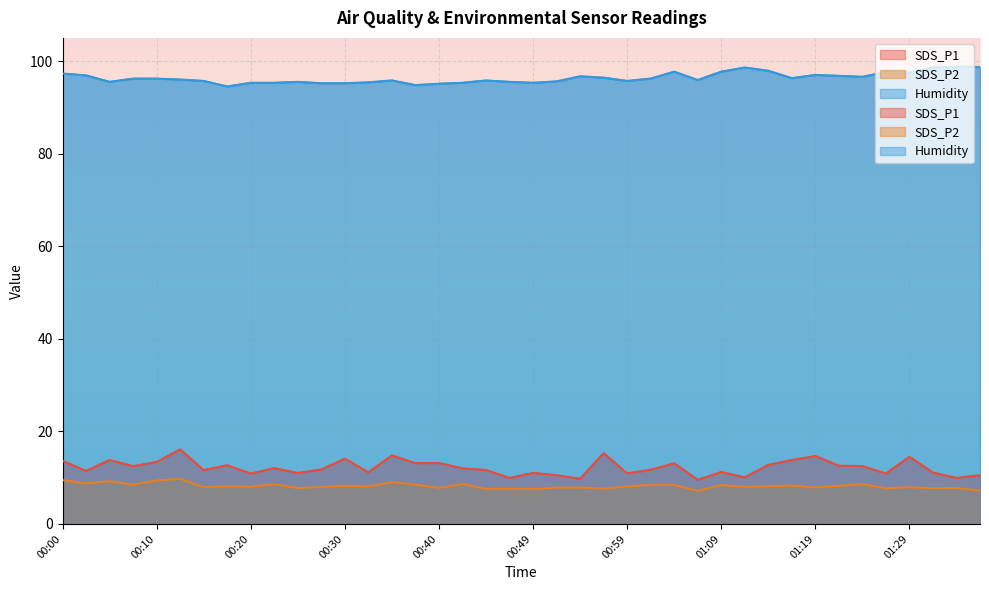

Reading left to right, list all the values displayed in this chart.

SDS_P1: 13.6	11.4	13.8	12.5	13.4	16.1	11.6	12.7	10.9	12.1	11.0	11.8	14.1	11.2	14.8	13.1	13.2	12.0	11.7	9.9	11.0	10.5	9.8	15.3	10.9	11.7	13.1	9.5	11.2	10.1	12.7	13.8	14.7	12.6	12.5	10.9	14.5	11.1	9.9	10.5
SDS_P2: 9.5	8.7	9.2	8.5	9.4	9.8	8.0	8.1	8.1	8.6	7.8	8.0	8.2	8.1	9.0	8.5	7.8	8.6	7.6	7.6	7.5	7.8	7.9	7.6	8.1	8.4	8.4	7.2	8.4	8.0	8.1	8.3	7.9	8.2	8.6	7.7	7.9	7.7	7.8	7.2
Humidity: 97.3	96.9	95.5	96.2	96.2	96.0	95.7	94.5	95.3	95.3	95.5	95.2	95.2	95.4	95.8	94.8	95.1	95.3	95.8	95.5	95.3	95.6	96.7	96.4	95.7	96.2	97.7	95.9	97.7	98.6	97.9	96.3	97.0	96.8	96.6	97.6	97.5	98.6	98.8	98.7